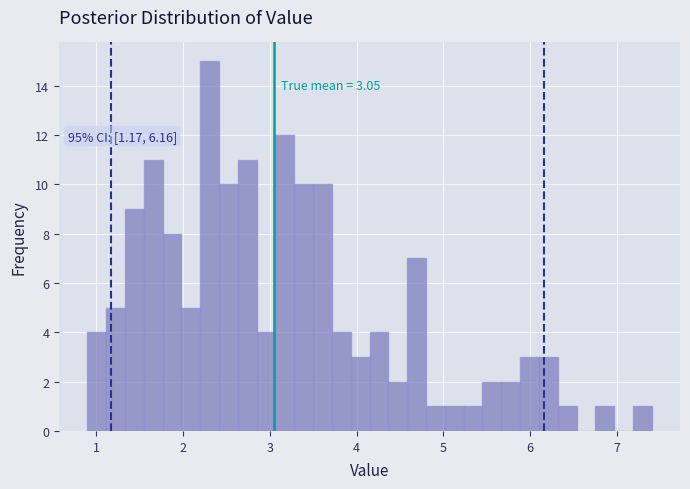

Around what value on the x-axis is the tallest bar? Give the approximate position of its centre, as read against the axis.

2.3